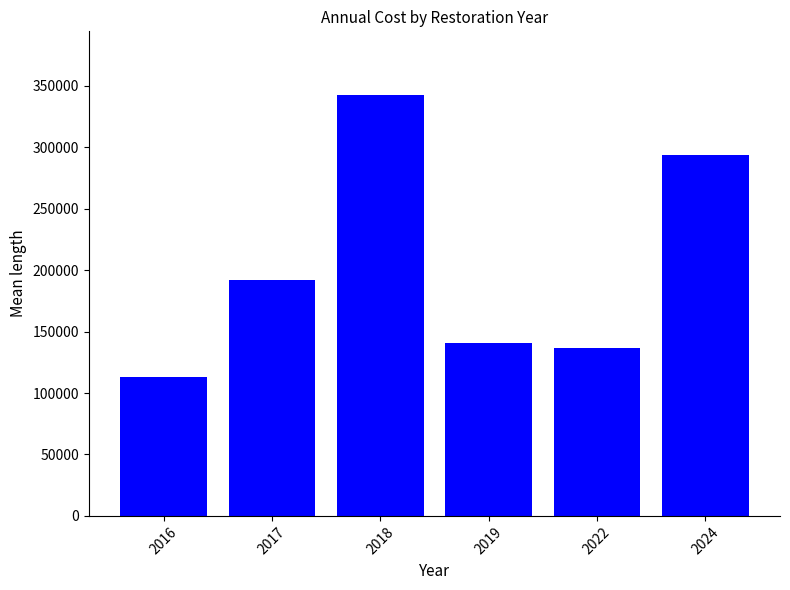

Reading left to right, list all the values displayed in this chart.

2016=113264.6	2017=191901.6	2018=342908.8	2019=140515.6	2022=136953.5	2024=294063.6